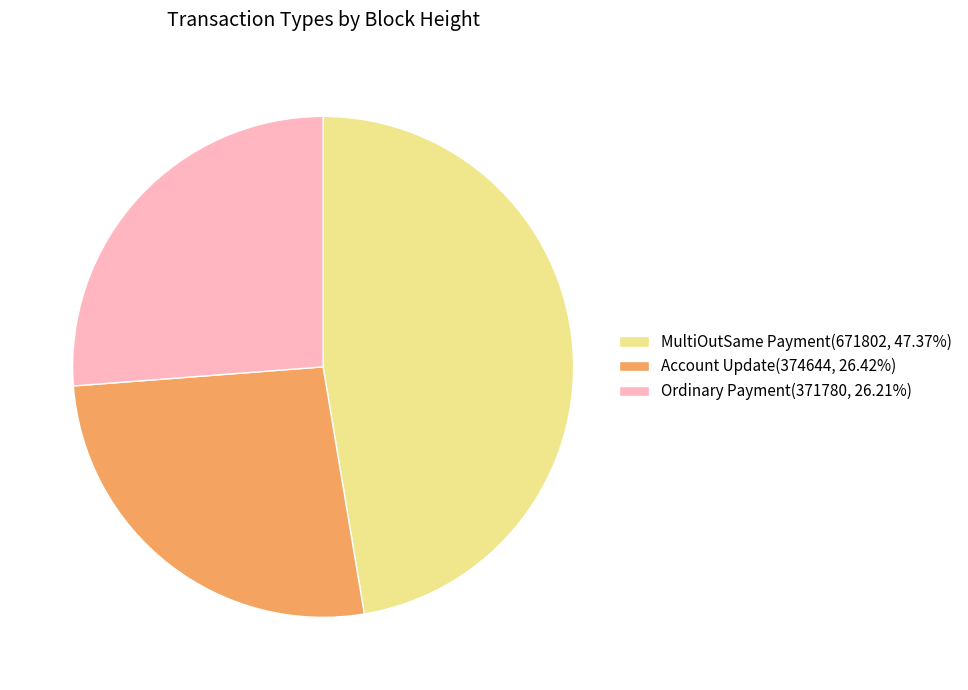

Does Ordinary Payment account for over 50% of the chart?

No